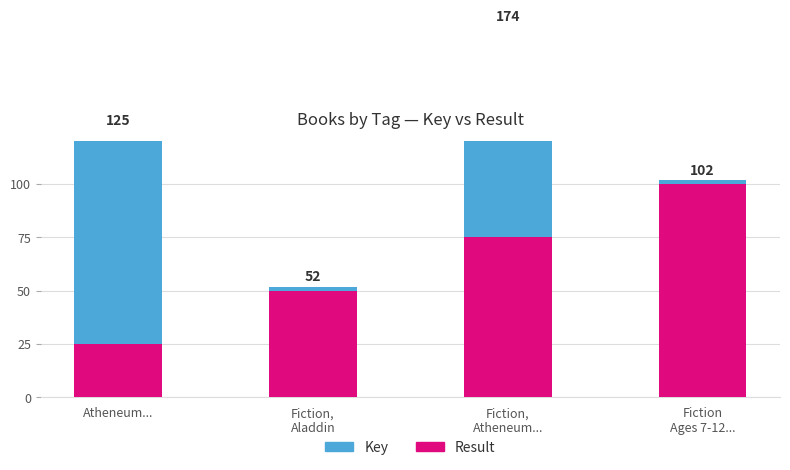

Which category has the highest value in the Result series?

Fiction
Ages 7-12...